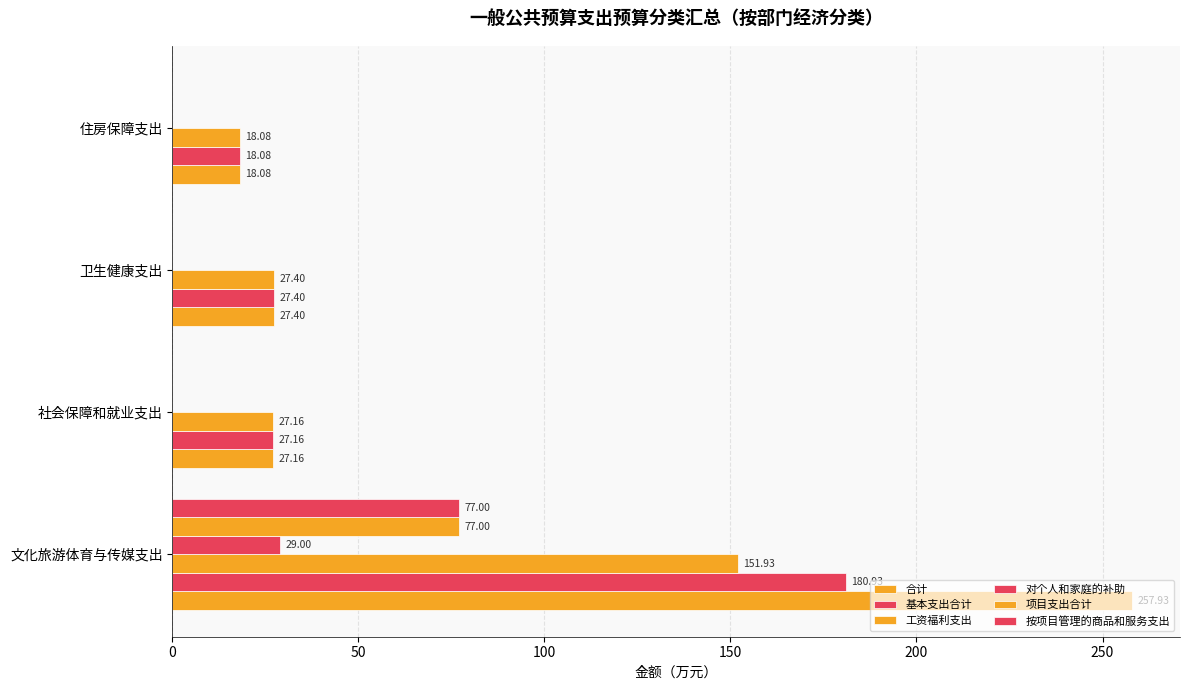

How many values in the 合计 series exceed 27?

3